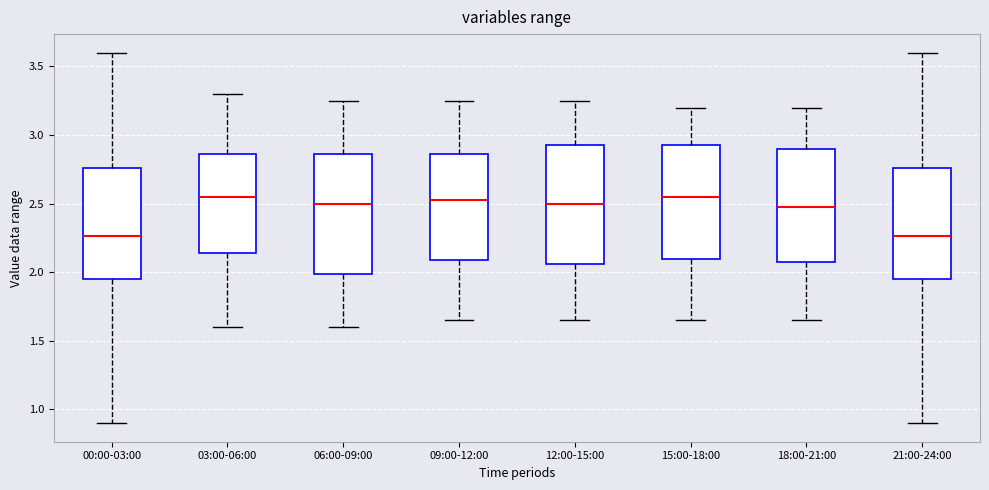

Where does the lower whisker of the box for 00:00-03:00 end on the y-axis? The values are not printed on the chart, so give them approximately, as read against the axis.

0.90